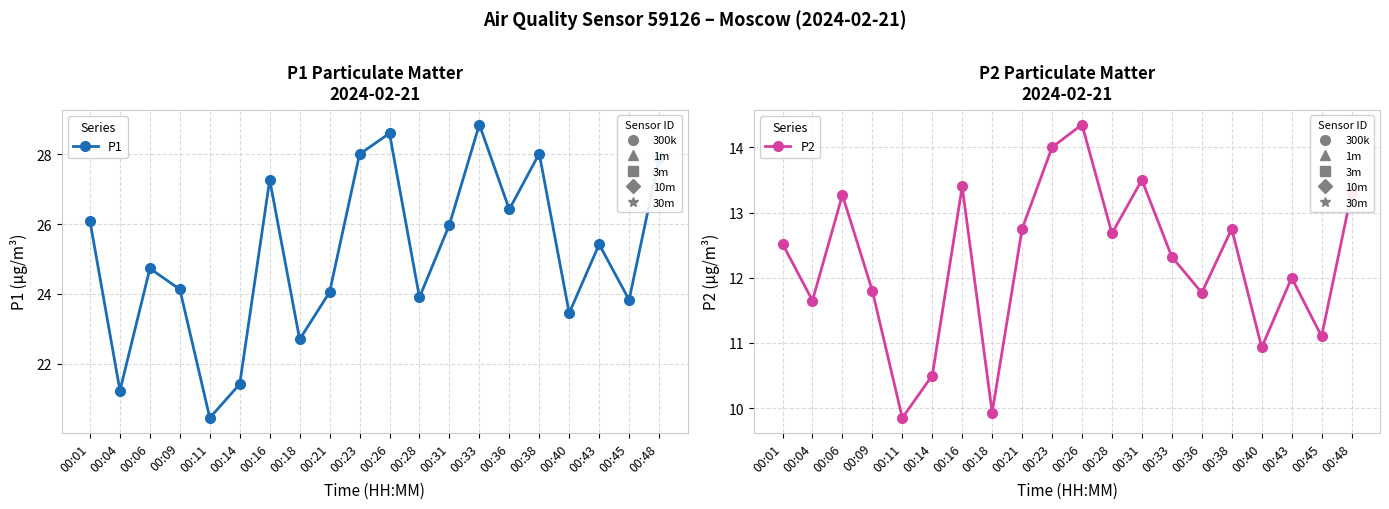

Reading left to right, what are all the values shown in this chart?

P1: 00:01=26.1	00:04=21.2	00:06=24.7	00:09=24.1	00:11=20.4	00:14=21.4	00:16=27.3	00:18=22.7	00:21=24.1	00:23=28.0	00:26=28.6	00:28=23.9	00:31=26.0	00:33=28.9	00:36=26.4	00:38=28.0	00:40=23.4	00:43=25.4	00:45=23.8	00:48=27.9
P2: 00:01=12.5	00:04=11.7	00:06=13.3	00:09=11.8	00:11=9.8	00:14=10.5	00:16=13.4	00:18=9.9	00:21=12.8	00:23=14.0	00:26=14.3	00:28=12.7	00:31=13.5	00:33=12.3	00:36=11.8	00:38=12.8	00:40=10.9	00:43=12.0	00:45=11.1	00:48=13.3